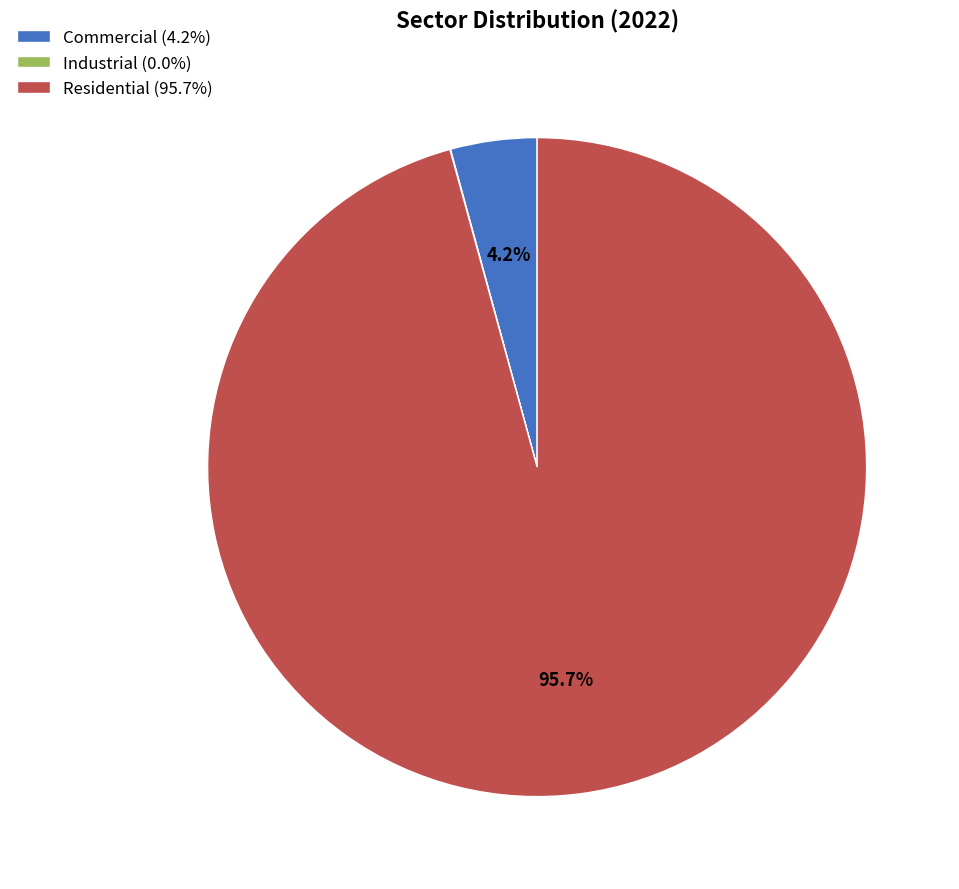

How much of the chart is everything except Commercial (4.2%)?

95.8%